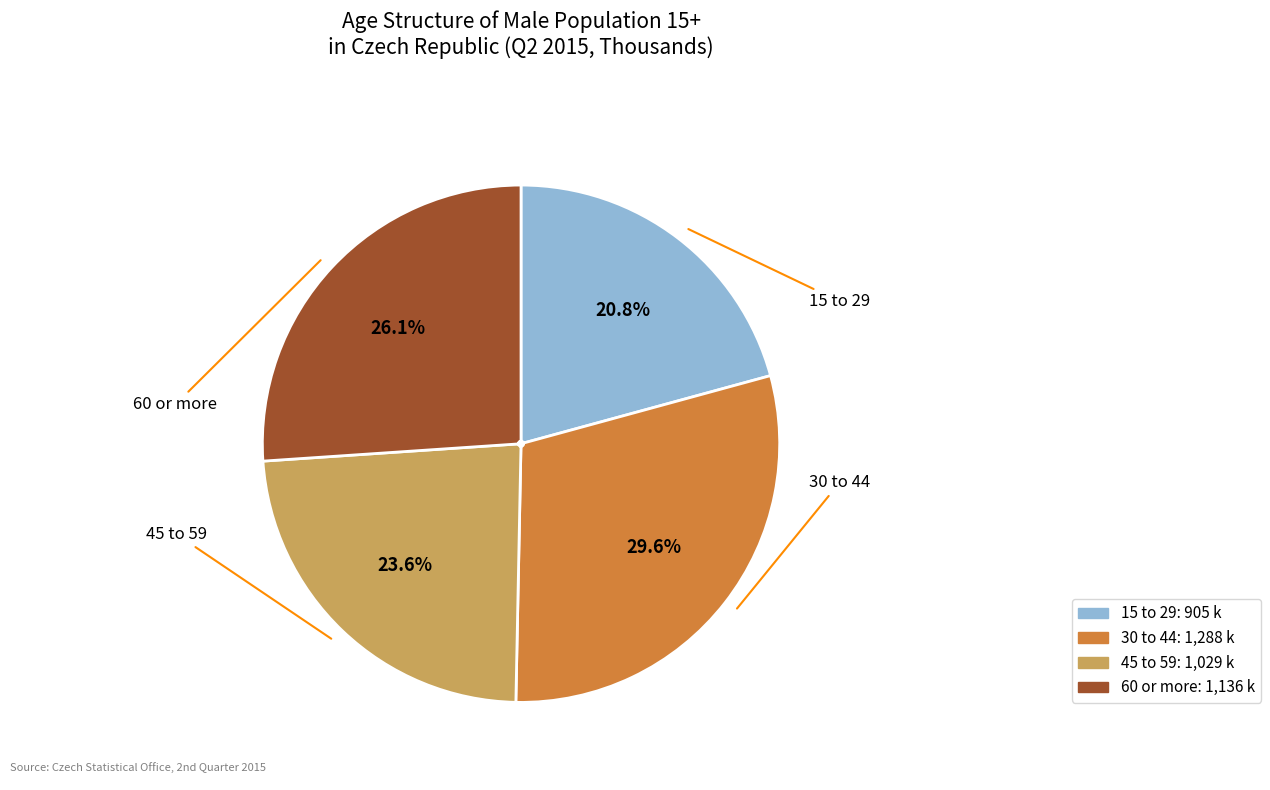

To the nearest percent, what percentage of the pie is 60 or more?

26%